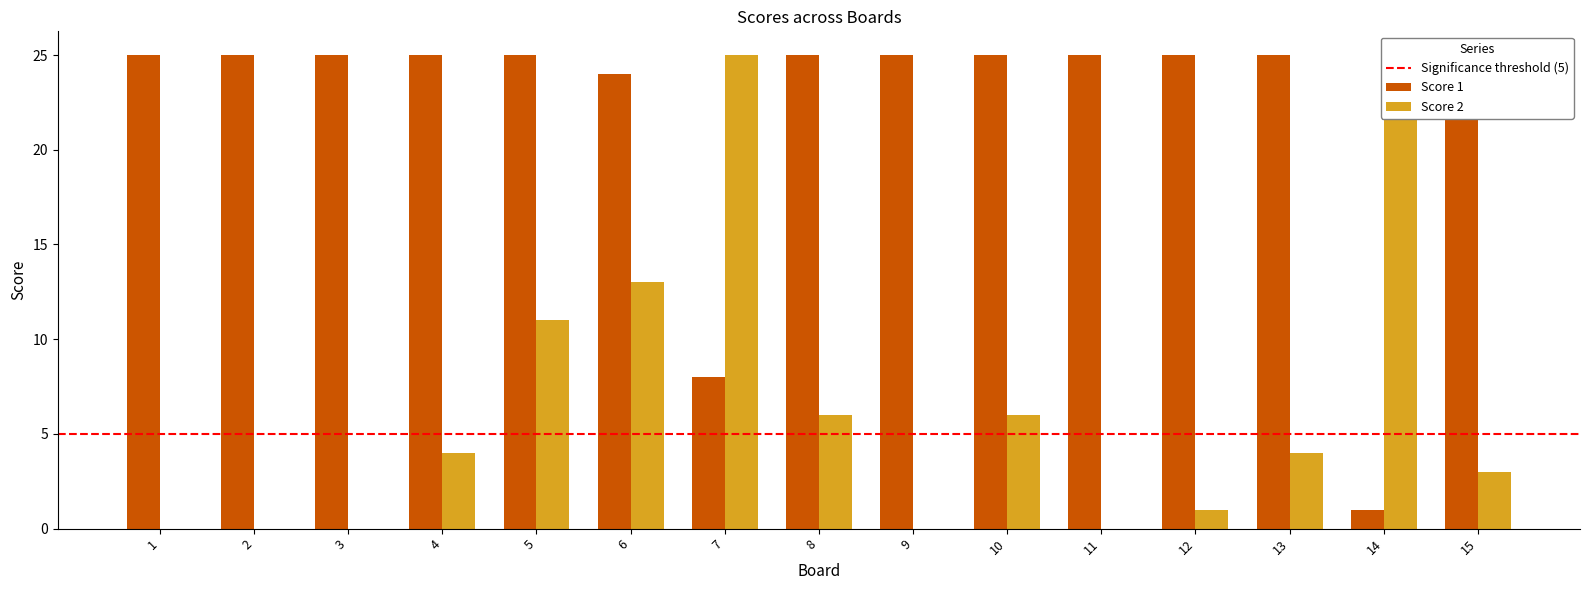

How many values in the Score 2 series are below 4?

7